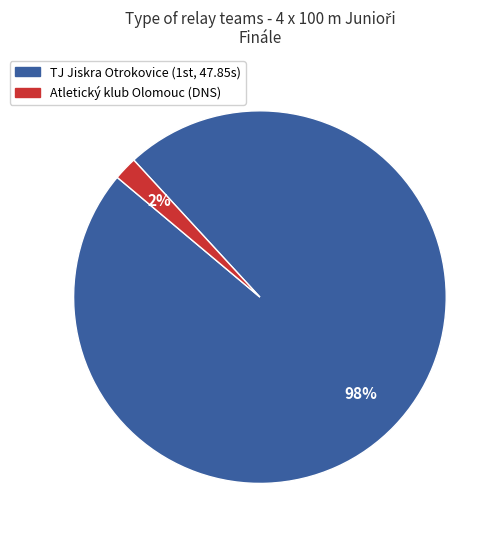

Does any single category account for the majority?

Yes